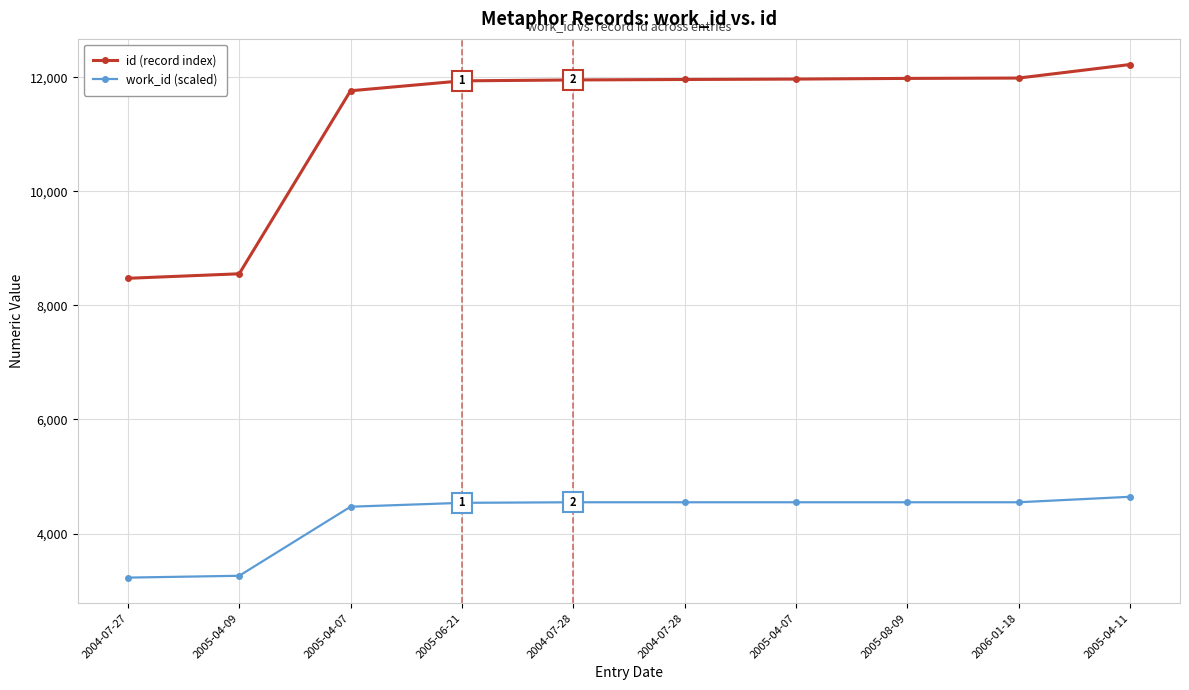

Reading left to right, transcribe all the data shown in this chart.

id (record index): 2004-07-27=8475	2005-04-09=8554	2005-04-07=11763	2005-06-21=11937	2004-07-28=11953	2004-07-28=11961	2005-04-07=11968	2005-08-09=11980	2006-01-18=11986	2005-04-11=12223
work_id (scaled): 2004-07-27=3227	2005-04-09=3259	2005-04-07=4470	2005-06-21=4538	2004-07-28=4548	2004-07-28=4548	2005-04-07=4548	2005-08-09=4548	2006-01-18=4548	2005-04-11=4644